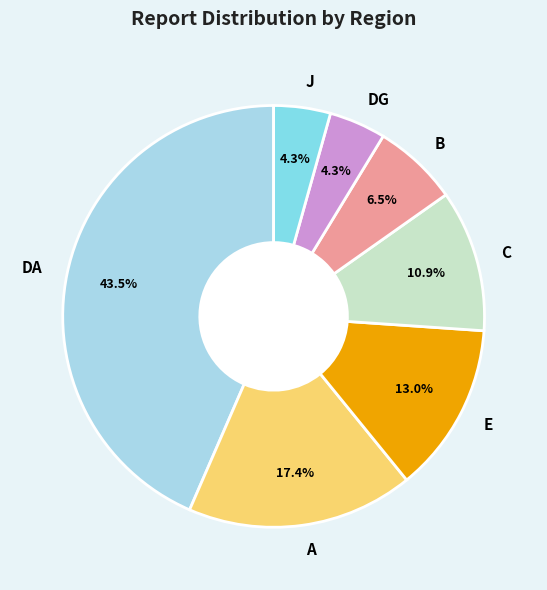

Which category has the biggest portion of the pie?

DA